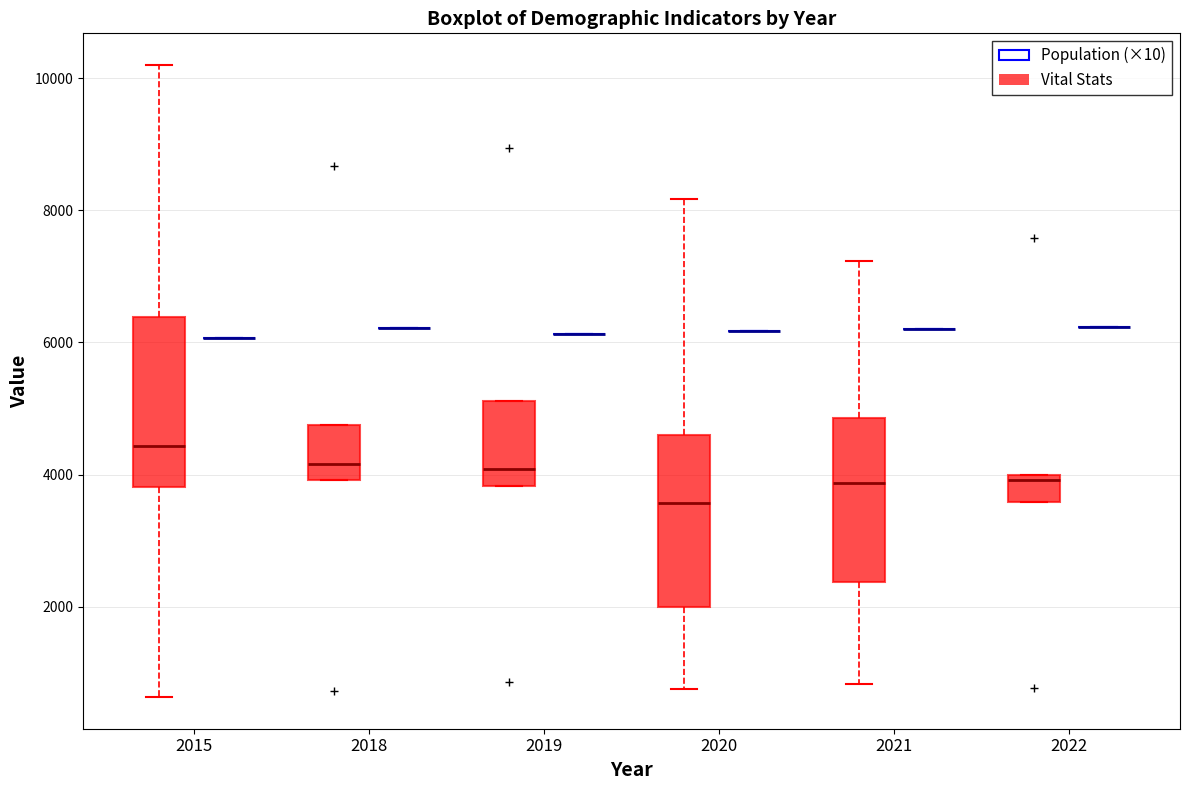

Where is the upper edge of the box for 2019 (Vital Stats) on the y-axis? The values are not printed on the chart, so give them approximately, as read against the axis.

5200